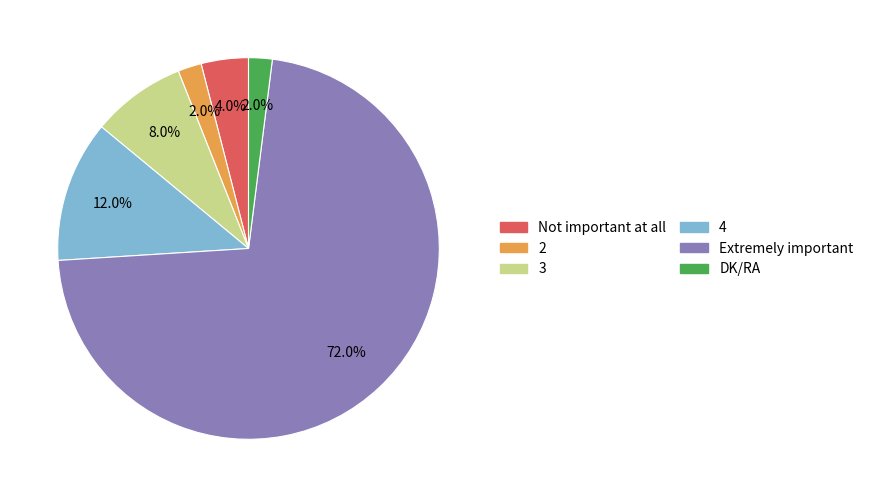

True or false: Not important at all accounts for 18% of the total.

False